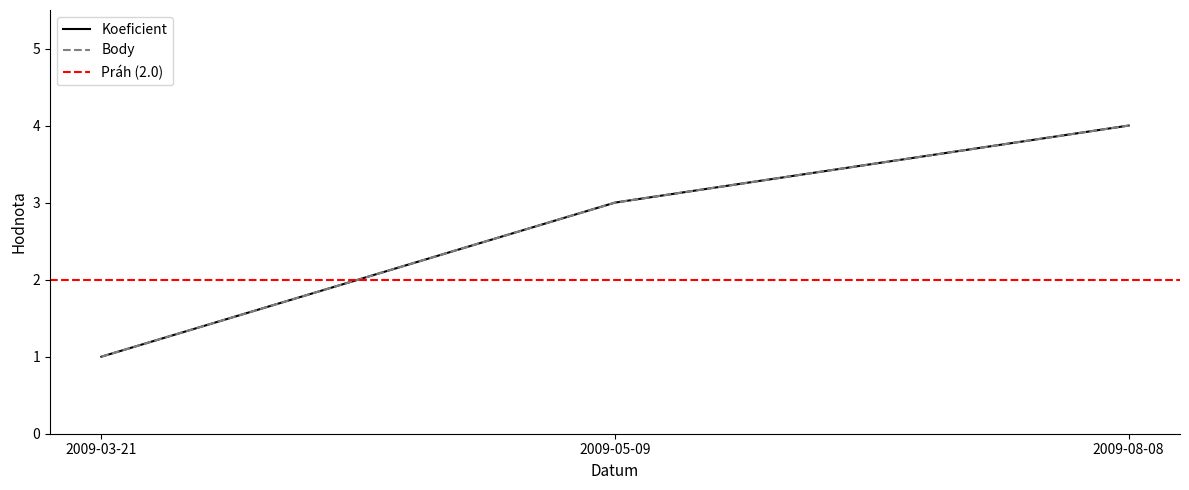

Which series has the largest total across all categories?

Koeficient